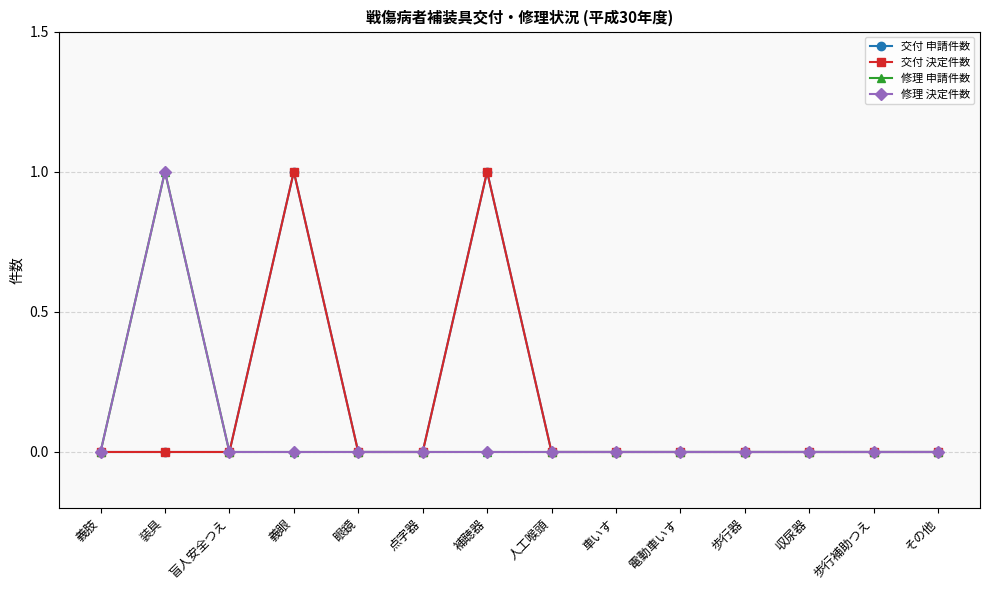

Which has a higher value, 人工喉頭 or 補聴器?

補聴器